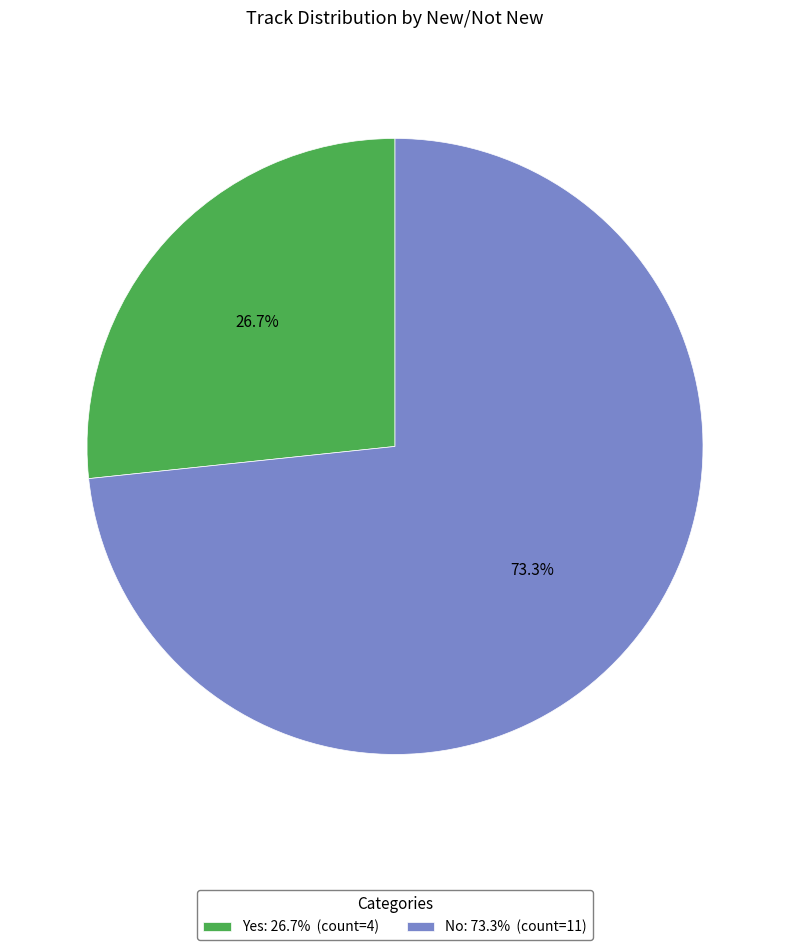

Which has a higher value, No or Yes?

No